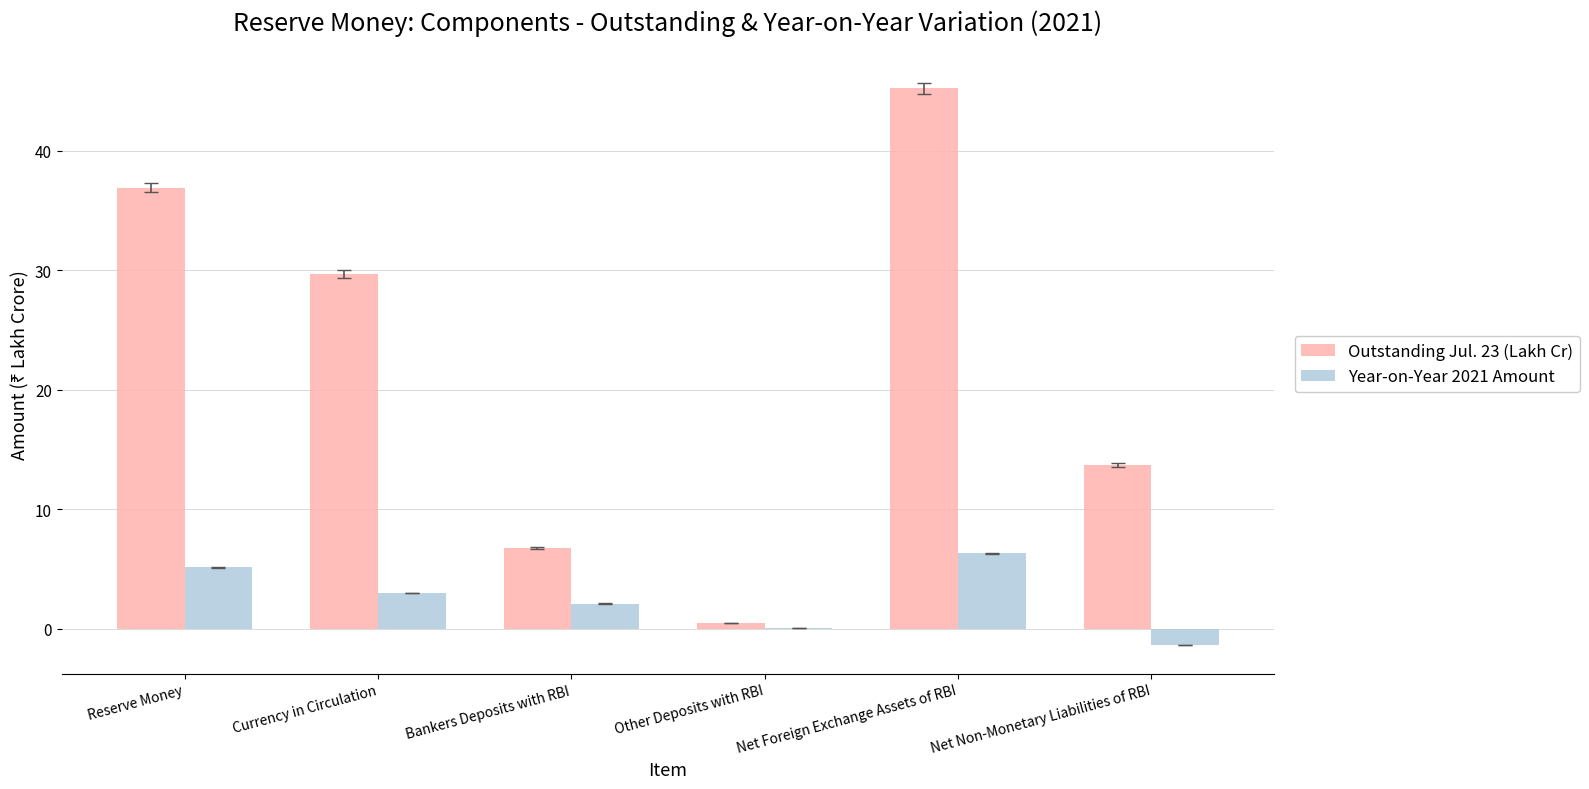

At which label does Outstanding Jul. 23 (Lakh Cr) first exceed 29?

Reserve Money